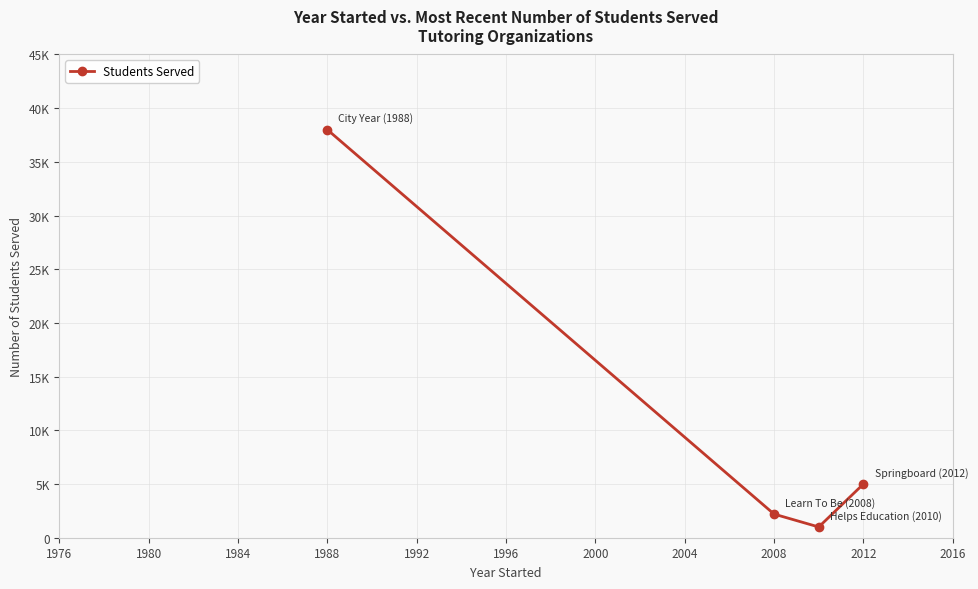

Is this an area chart (filled region under the line)?

No